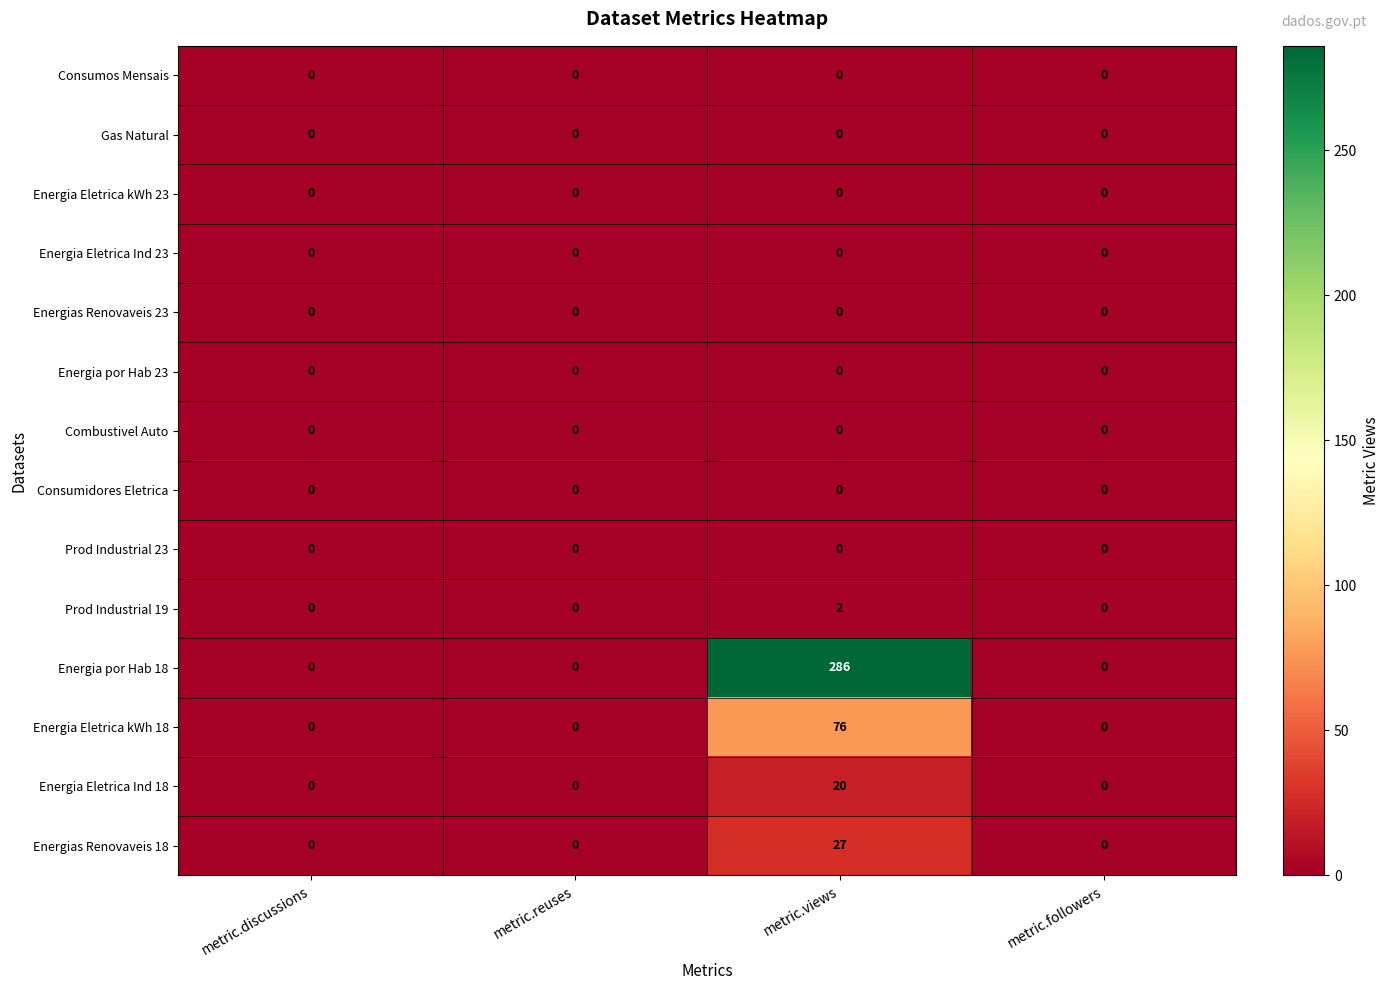

How many Energia Eletrica kWh 18 values are between 0 and 76?

4